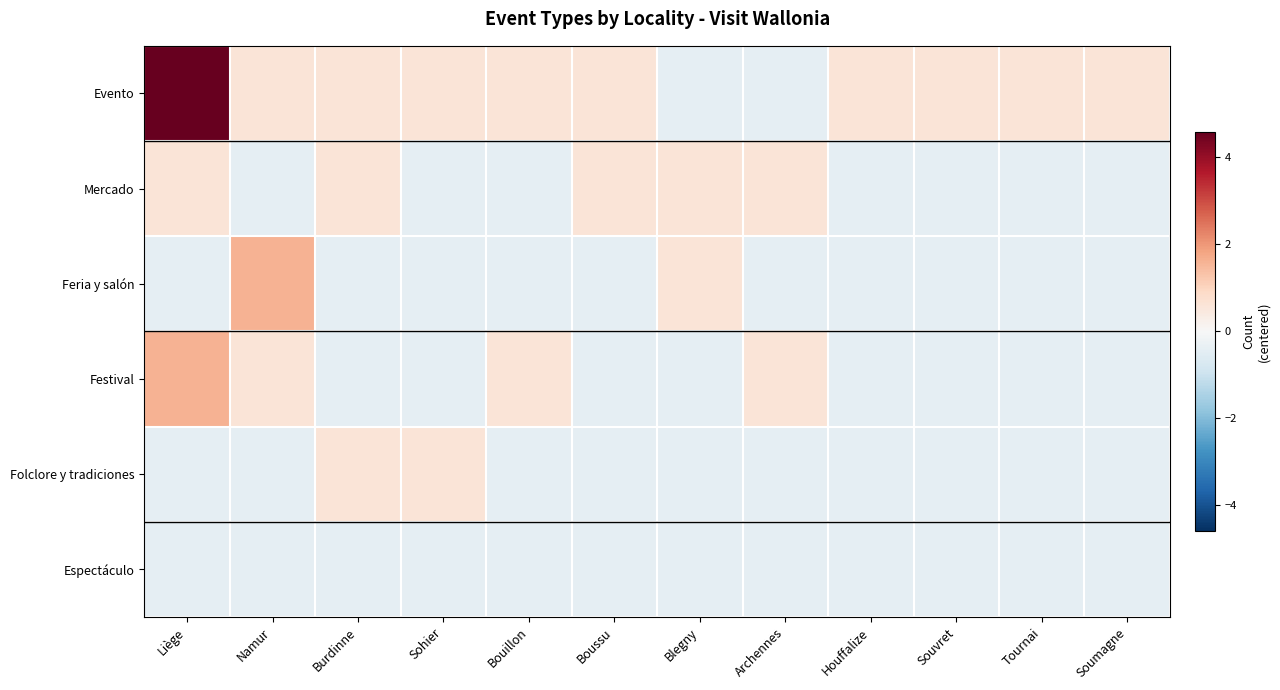

Which series has the widest spread of values?

Evento